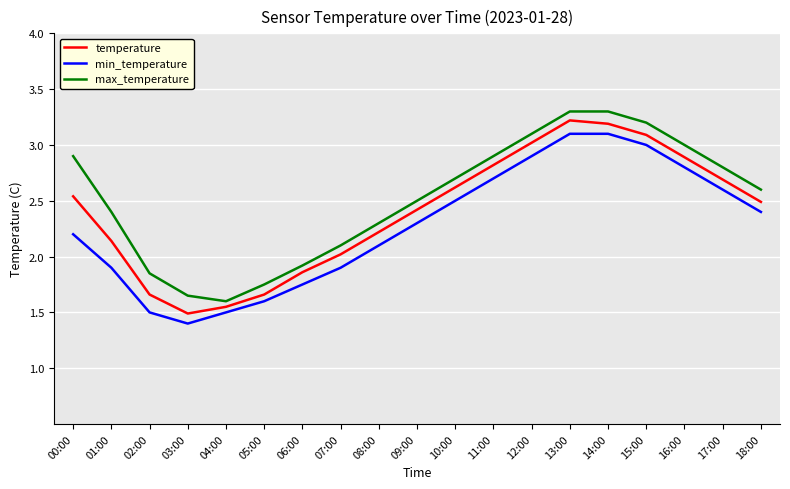

What position from the left is 09:00?

10